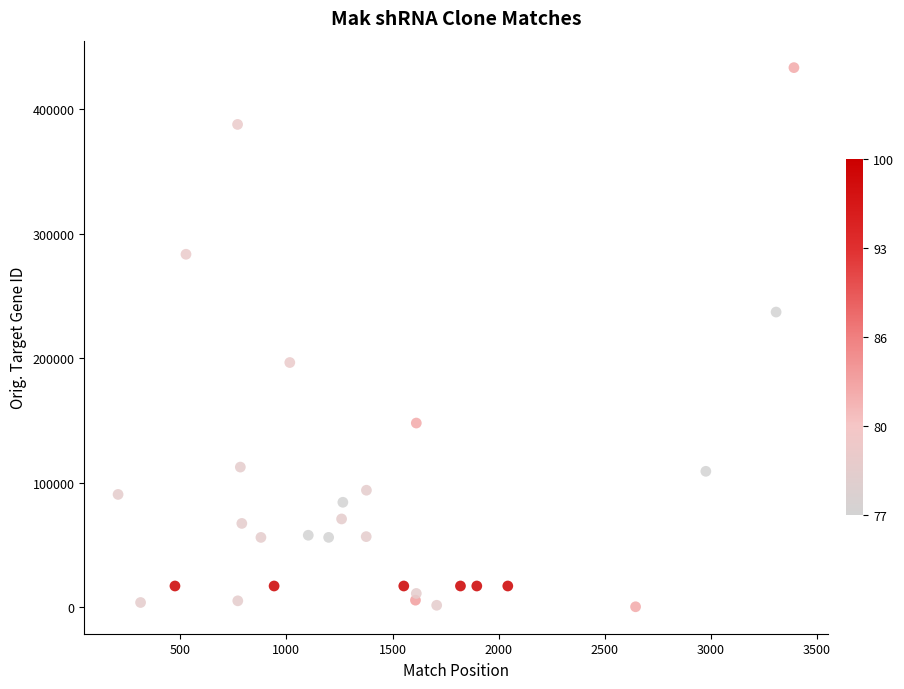

What is the range of Y values (max minus min)?

432819